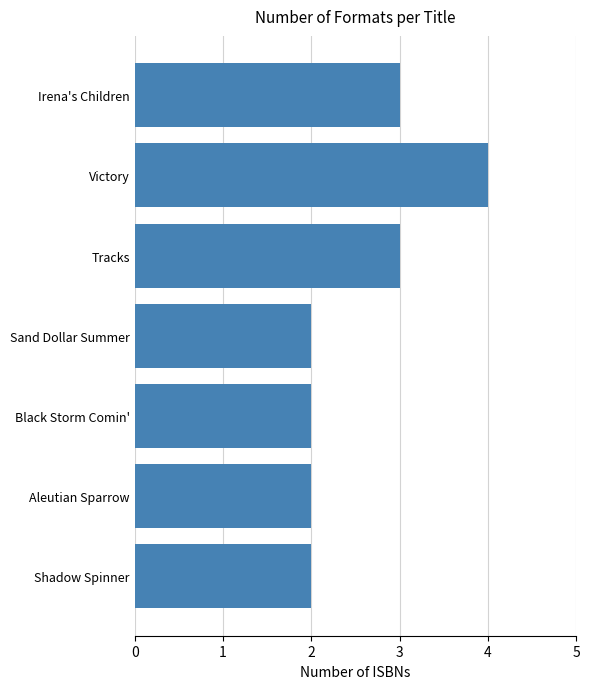

What is the label of the 7th bar from the top?

Shadow Spinner